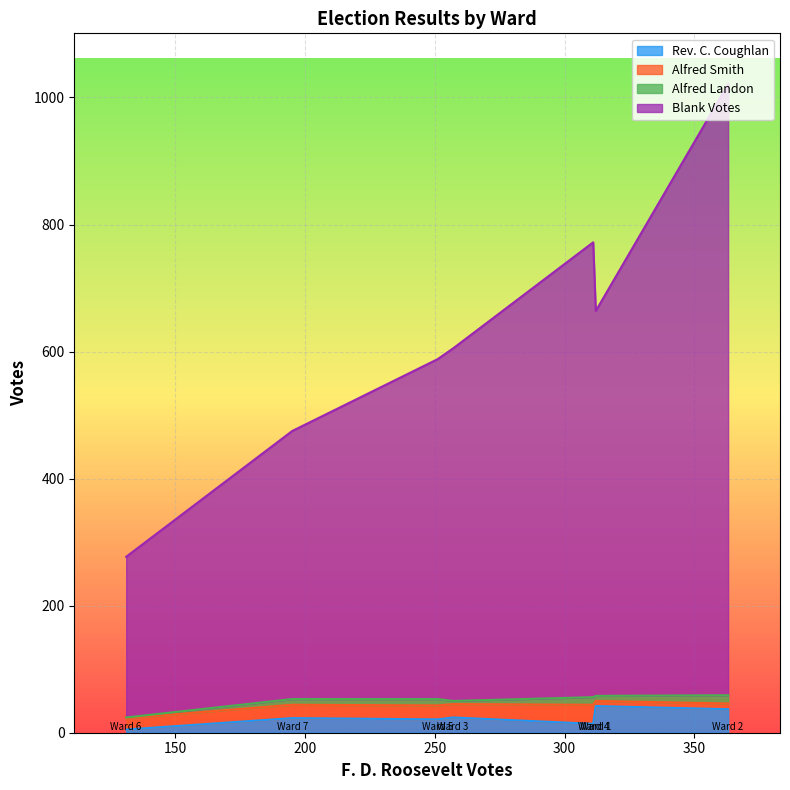

What is the average value of the Alfred Landon series?

8